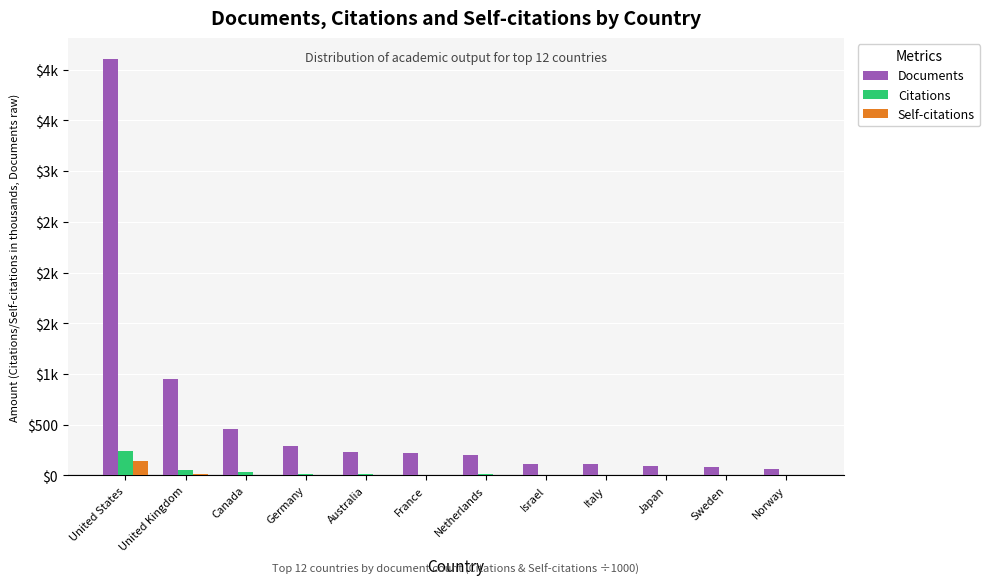

What are all the series names shown in the legend?

Documents, Citations, Self-citations